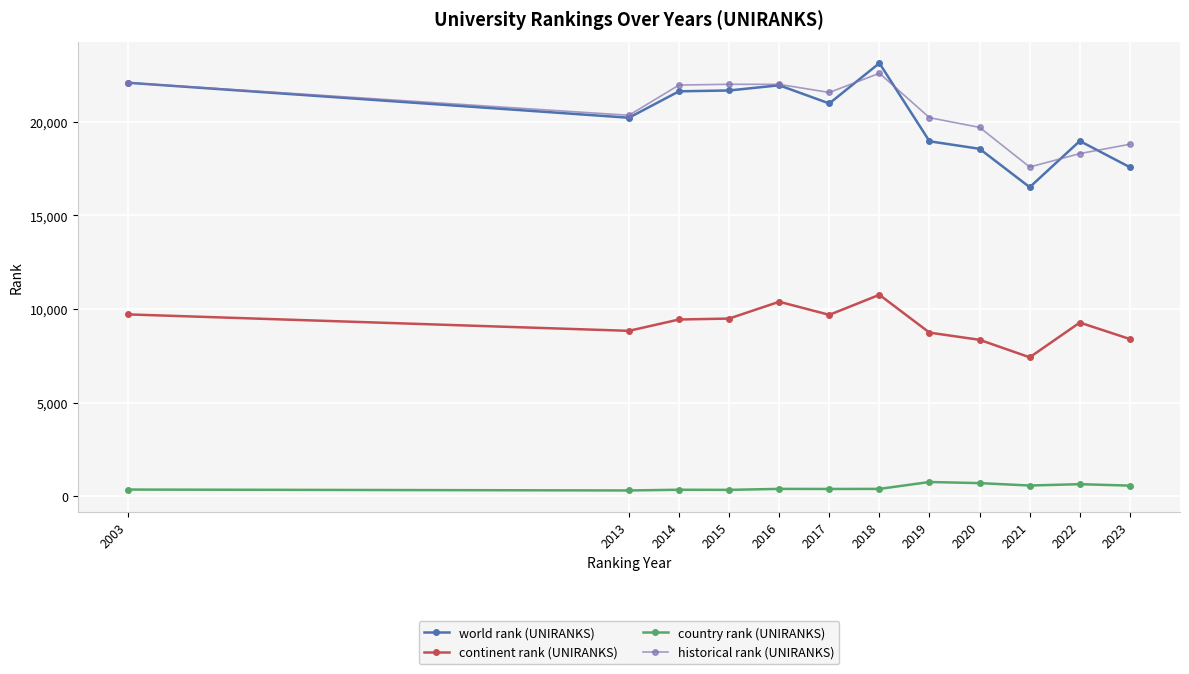

Which series has the widest spread of values?

world rank (UNIRANKS)